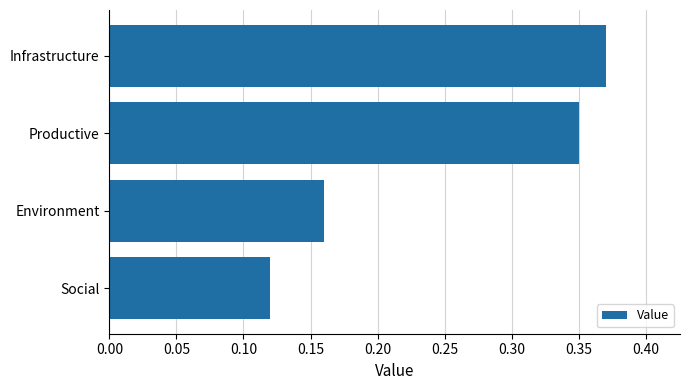

Count the values in the range 0 to 1.

4